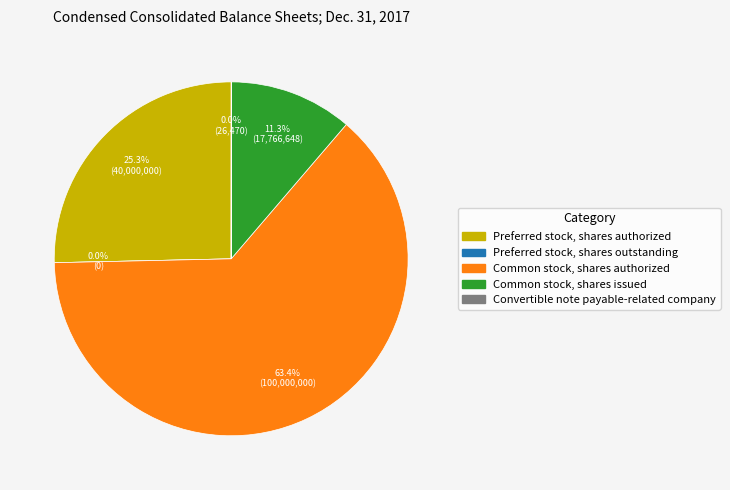

Rank the categories by value from highest to lowest.

Common stock, shares authorized, Preferred stock, shares authorized, Common stock, shares issued, Convertible note payable-related company, Preferred stock, shares outstanding